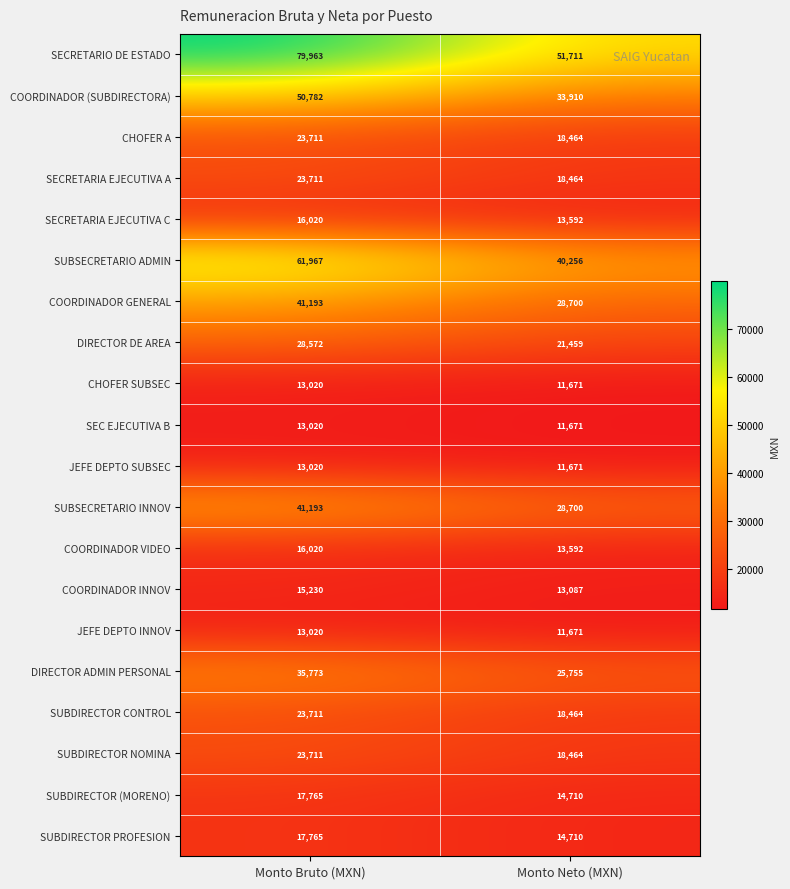

True or false: JEFE DEPTO SUBSEC has a value of 5311 at Monto Neto (MXN).

False